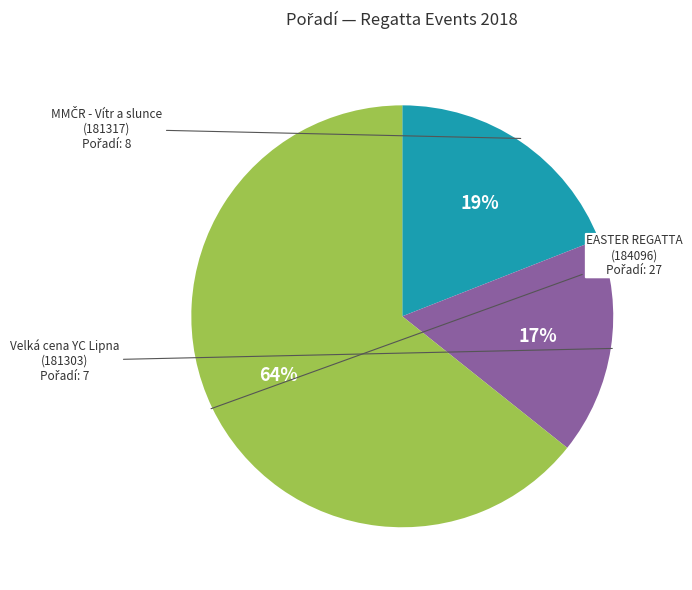

To the nearest percent, what is the average slice percentage?

33%